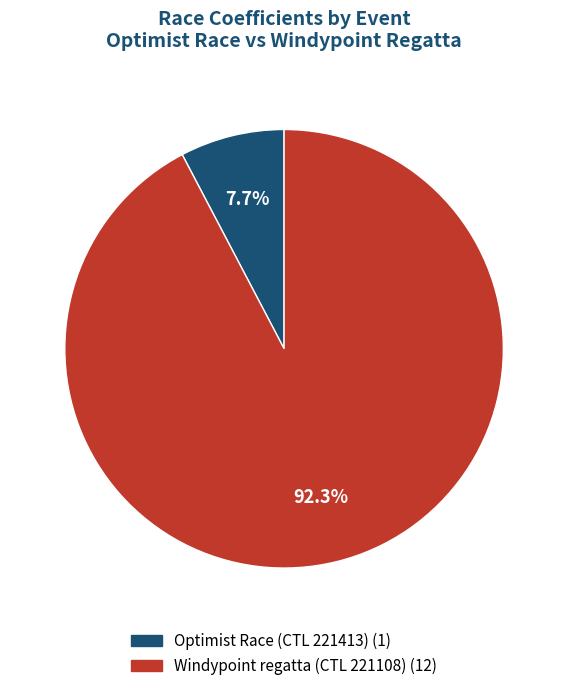

To the nearest percent, what is the difference between the largest and smallest slice percentages?

85%